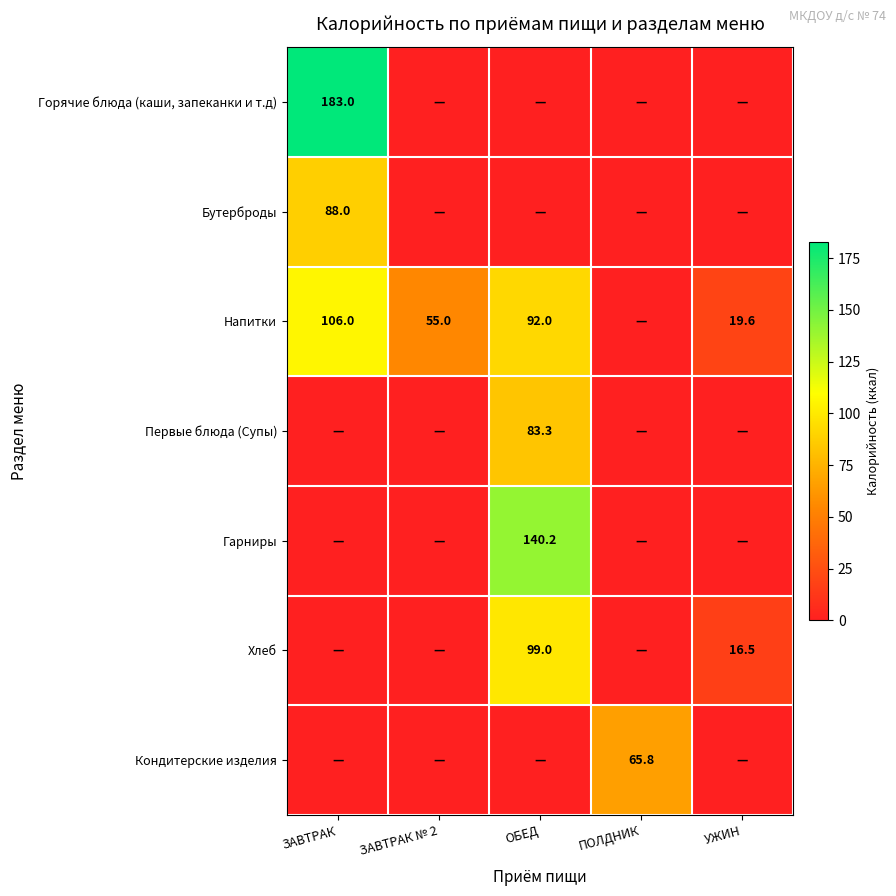

True or false: Напитки has a value of 21.9 at ОБЕД.

False